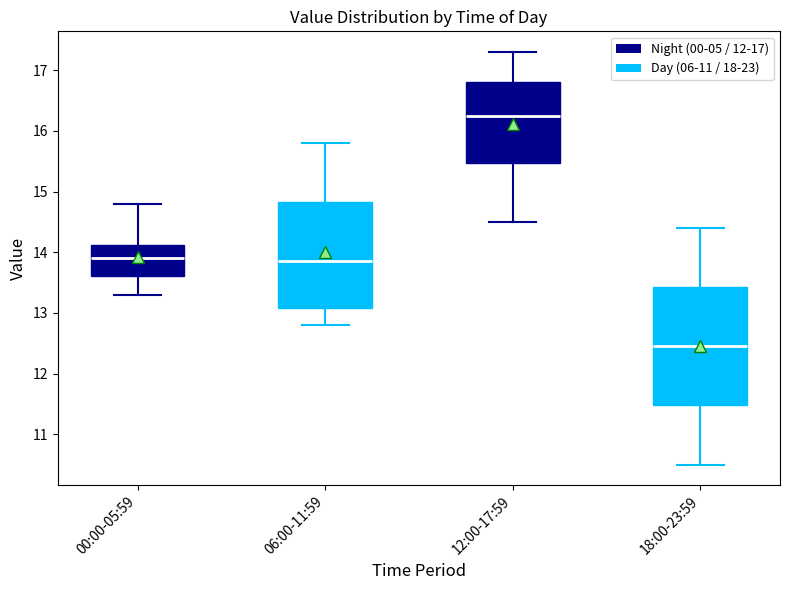

Comparing the boxes themselves (not the whiskers), which one is the tallest?

18:00-23:59